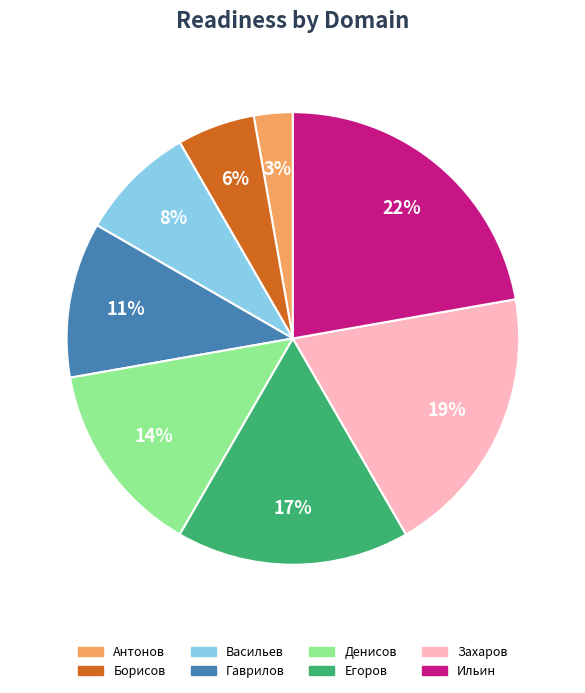

Between Егоров and Ильин, which is larger?

Ильин